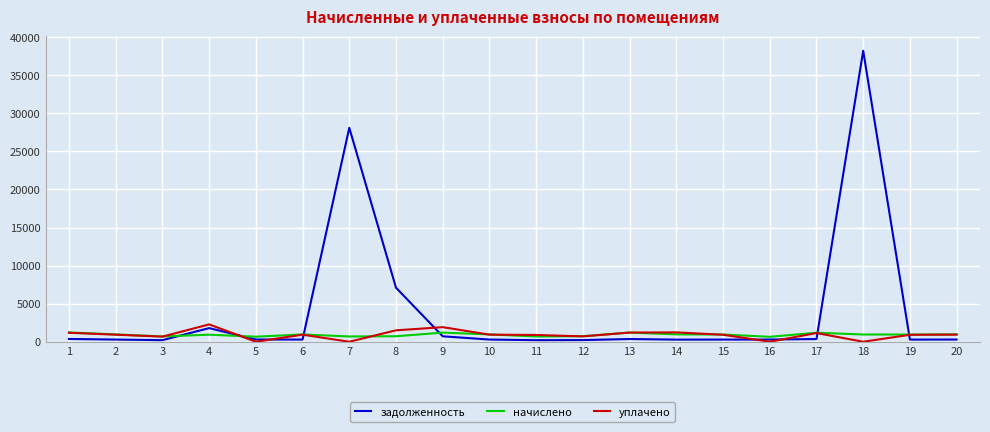

How many lines are shown in the chart?

3